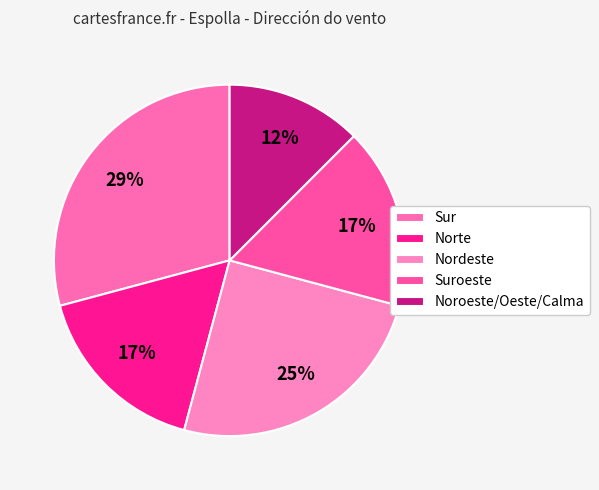

To the nearest percent, what portion does Sur represent?

29%